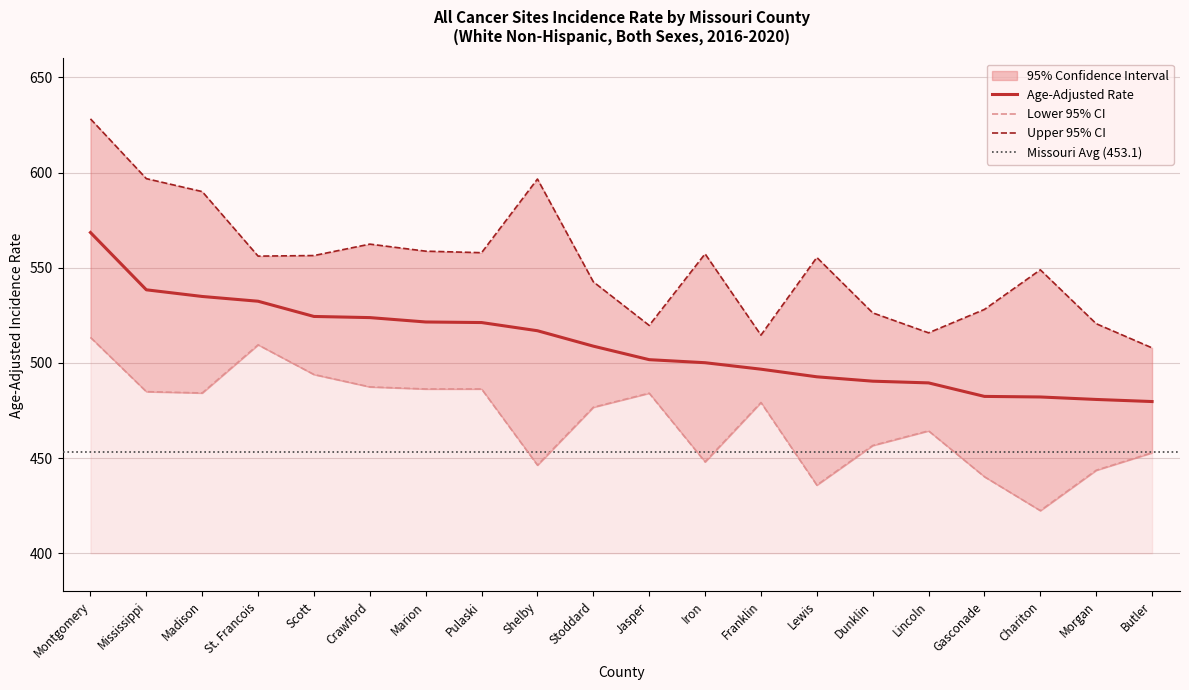

What value does the Age-Adjusted Rate series have at Butler?

479.7